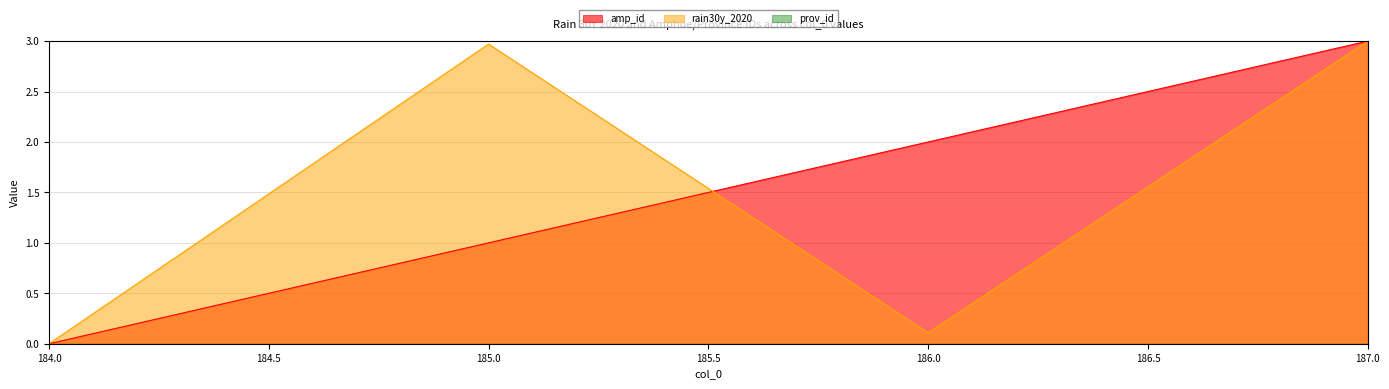

In rain30y_2020, how many points are higher than both neighbors (excluding endpoints)?

1